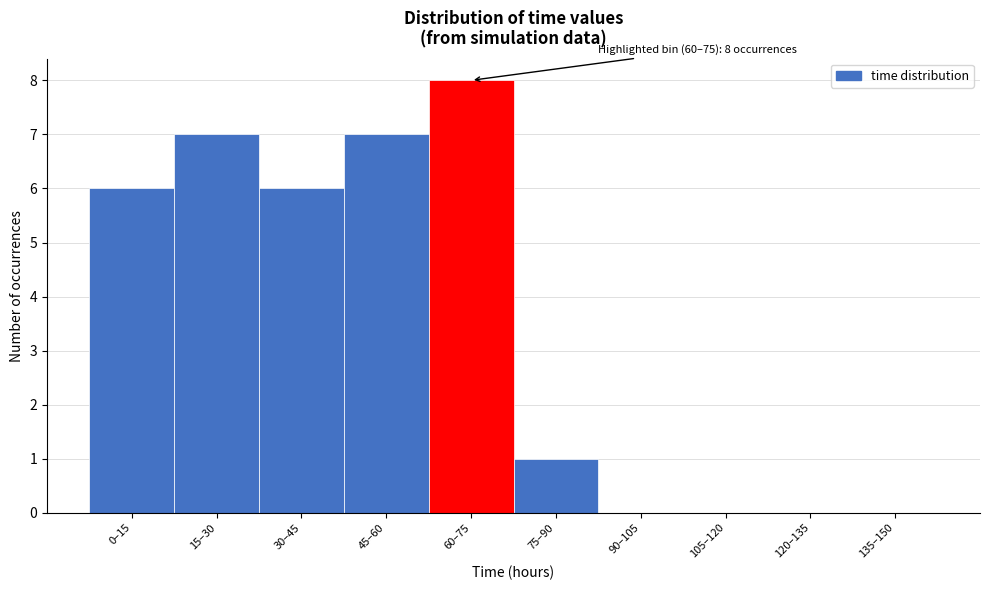

Reading right to left, extract all data points from this chart.

135–150=0	120–135=0	105–120=0	90–105=0	75–90=1	60–75=8	45–60=7	30–45=6	15–30=7	0–15=6